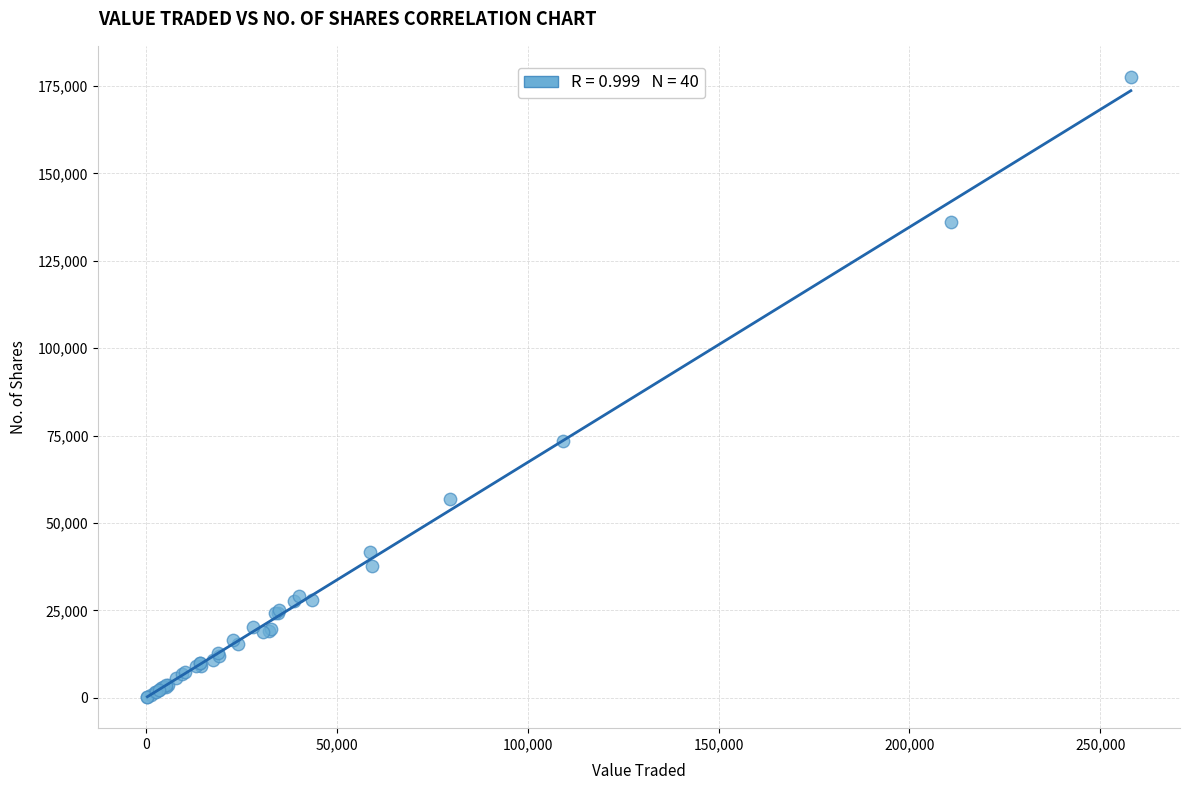

What Y value in the scatter plot is closest to 88906?

73547